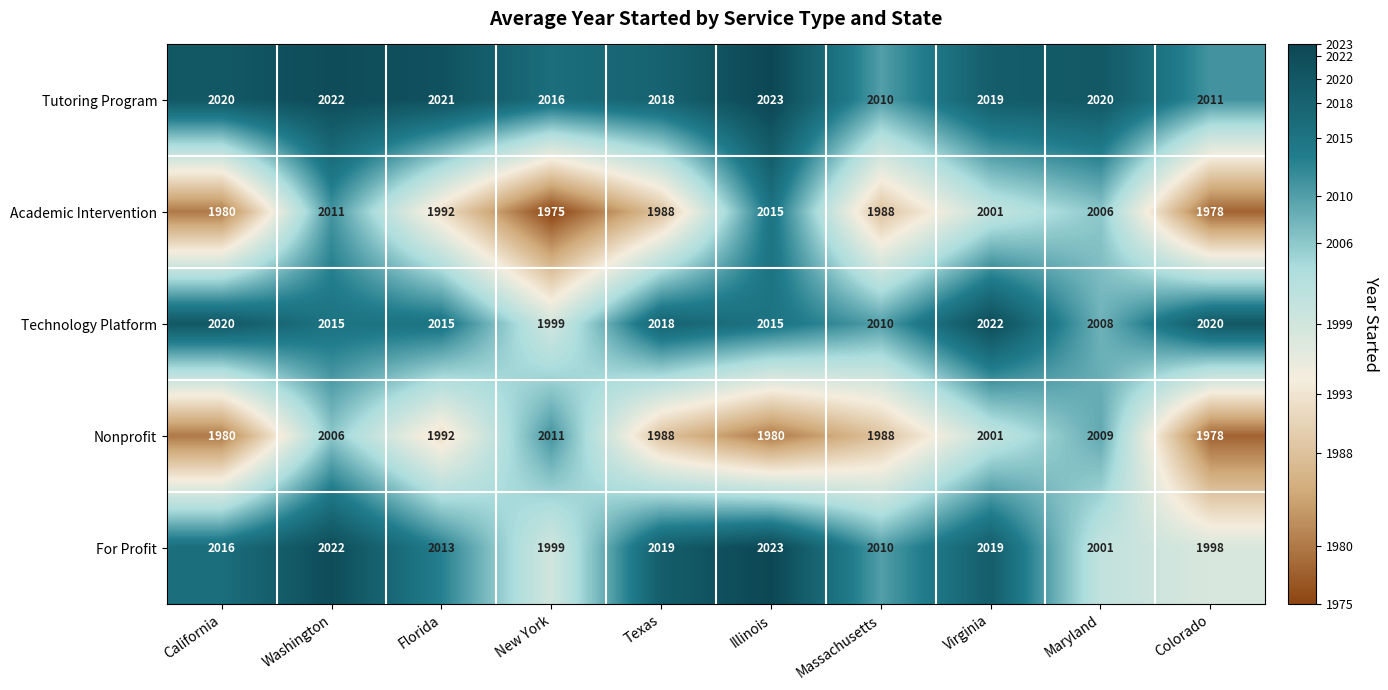

At which label is Tutoring Program closest to 2016?

New York